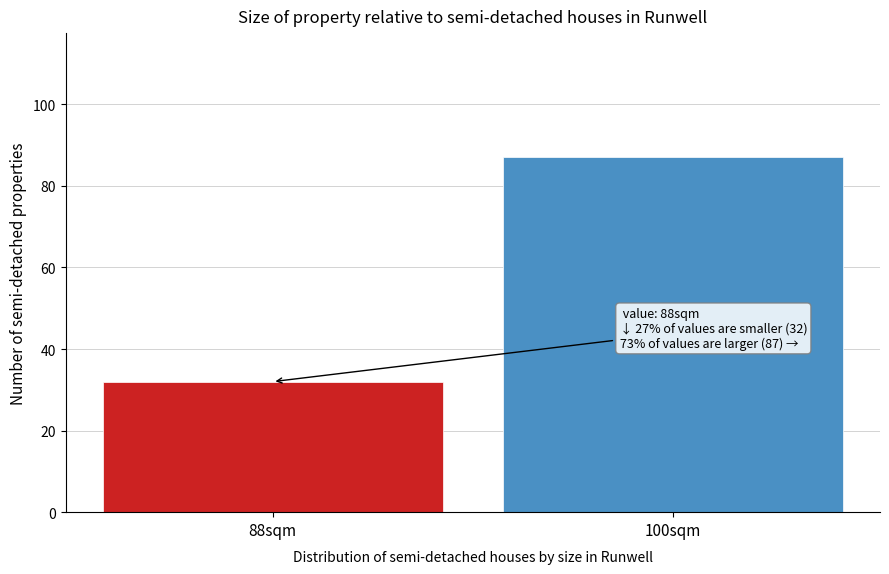

Reading left to right, what are all the values shown in this chart?

88sqm=32	100sqm=87